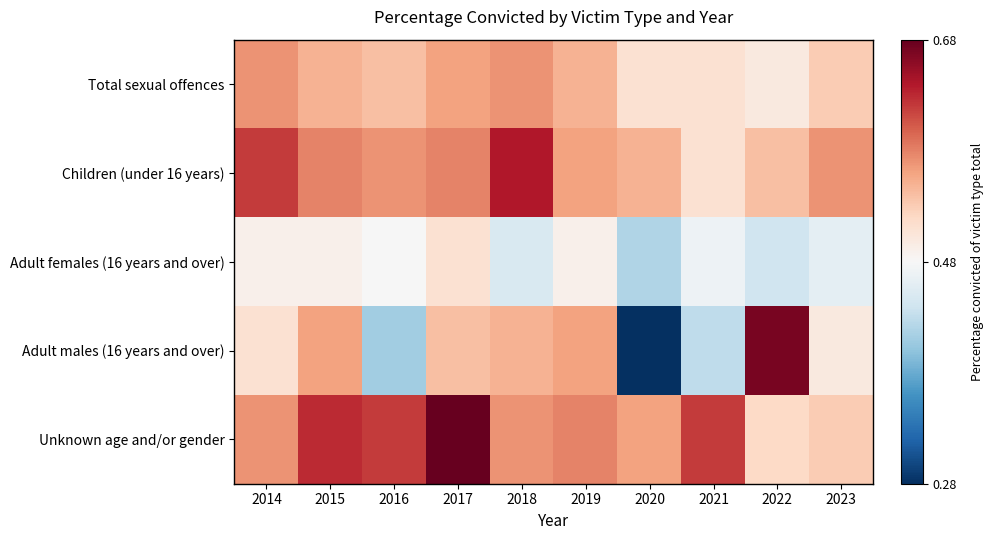

Reading right to left, list all the values displayed in this chart.

Total sexual offences: 2023=0.5	2022=0.5	2021=0.5	2020=0.5	2019=0.6	2018=0.6	2017=0.6	2016=0.5	2015=0.6	2014=0.6
Children (under 16 years): 2023=0.6	2022=0.5	2021=0.5	2020=0.6	2019=0.6	2018=0.6	2017=0.6	2016=0.6	2015=0.6	2014=0.6
Adult females (16 years and over): 2023=0.5	2022=0.4	2021=0.5	2020=0.4	2019=0.5	2018=0.5	2017=0.5	2016=0.5	2015=0.5	2014=0.5
Adult males (16 years and over): 2023=0.5	2022=0.7	2021=0.4	2020=0.3	2019=0.6	2018=0.6	2017=0.5	2016=0.4	2015=0.6	2014=0.5
Unknown age and/or gender: 2023=0.5	2022=0.5	2021=0.6	2020=0.6	2019=0.6	2018=0.6	2017=0.7	2016=0.6	2015=0.6	2014=0.6